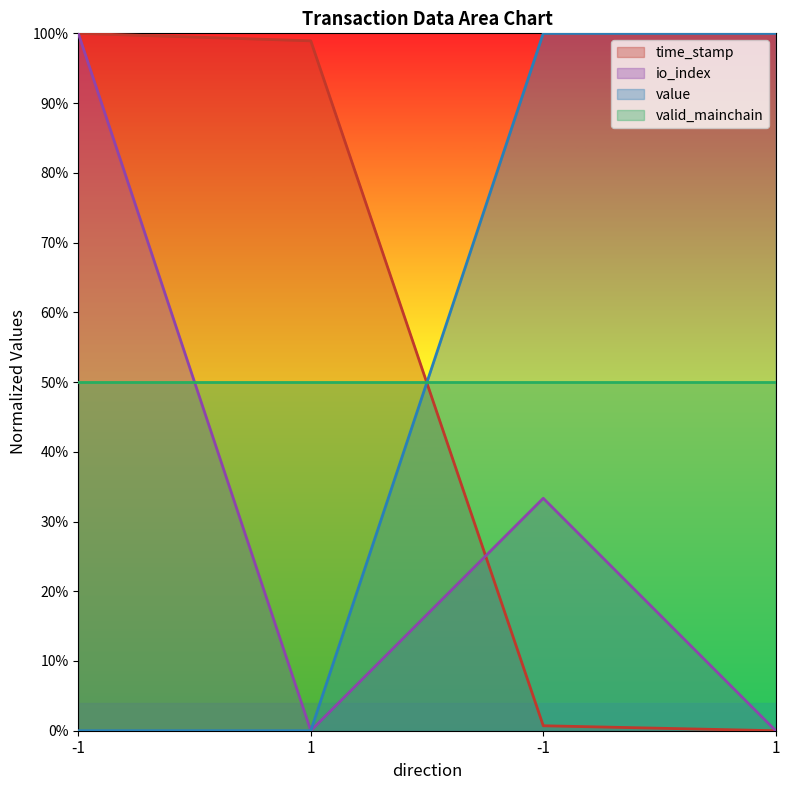

Which series has the largest total across all categories?

value